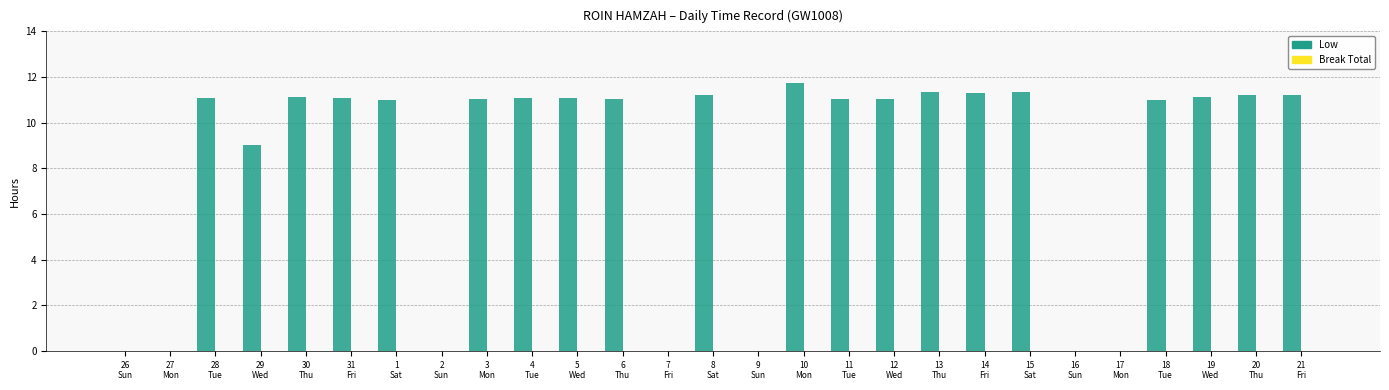

What is the maximum value shown in the chart?

11.8